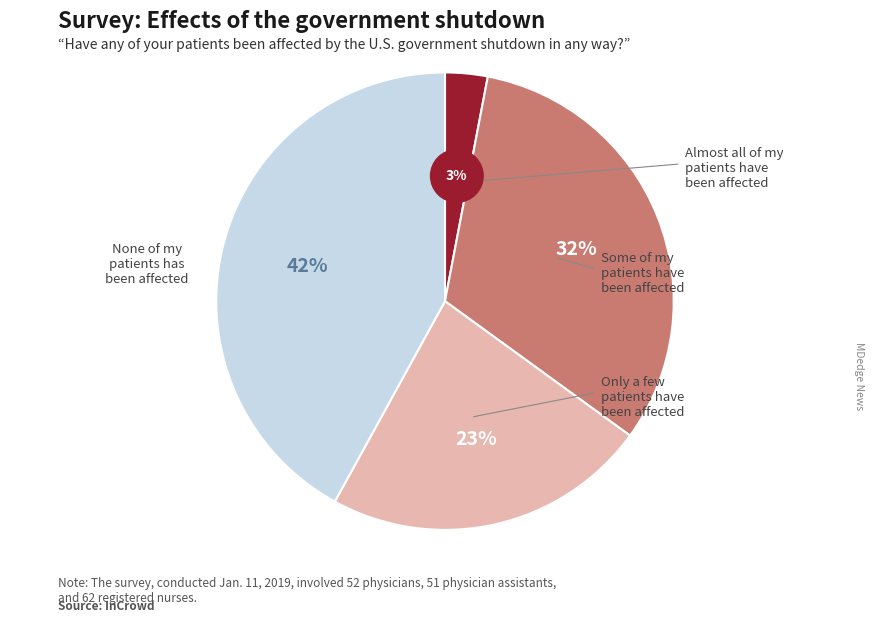

To the nearest percent, what is the average slice percentage?

25%